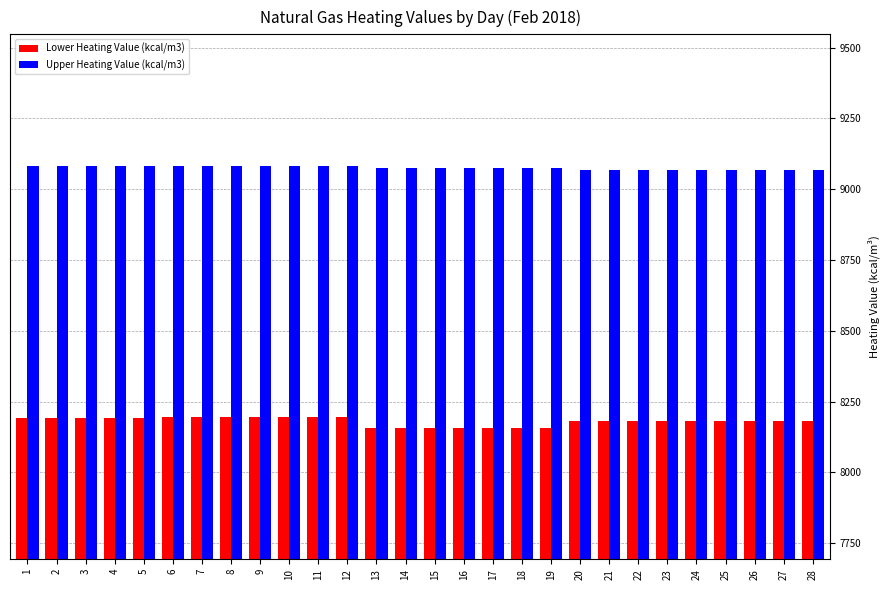

What is the total value across all series at 4?

17275.7